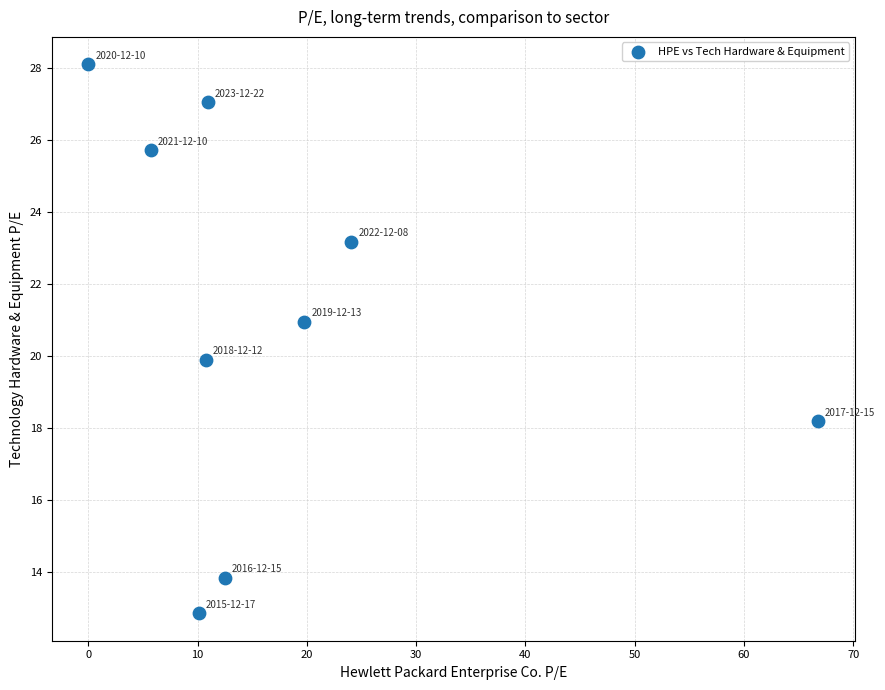

What is the range of X values (max minus min)?

66.8